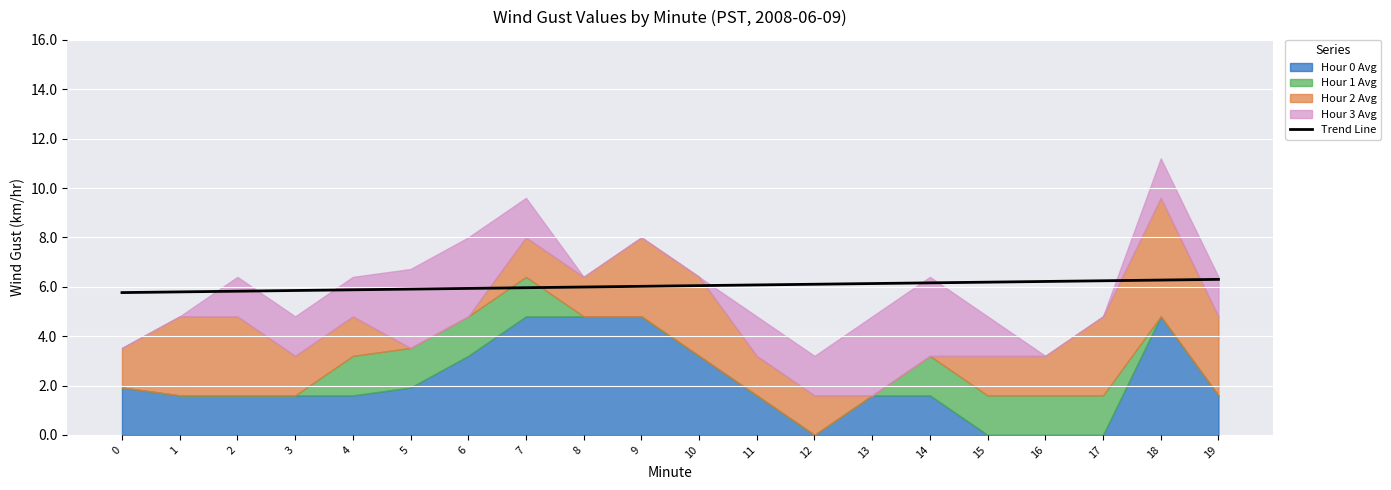

True or false: Trend Line has a value of 3.1 at 8.

False